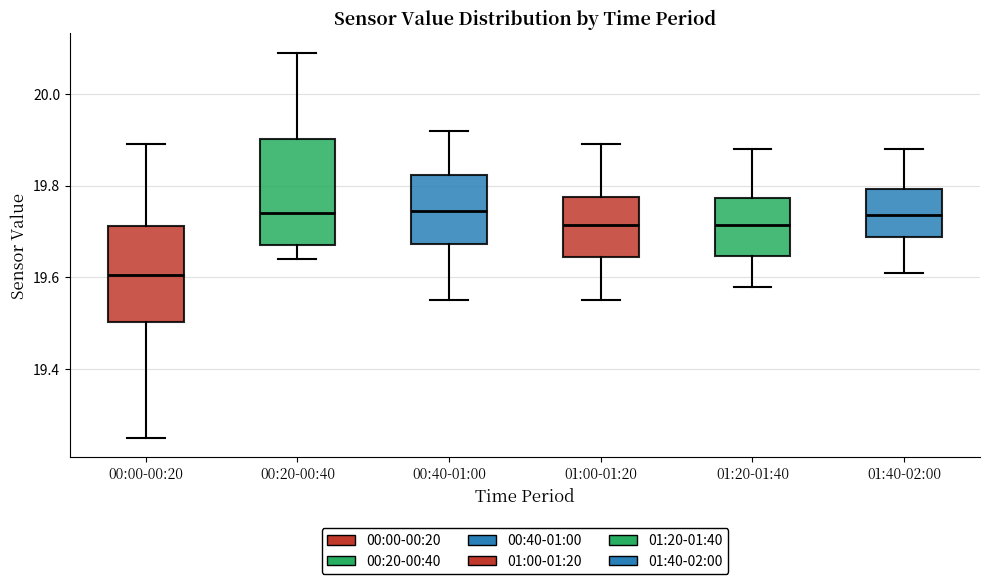

Reading left to right, transcribe this box plot: for each box, give where its median line is, the range the box spans, and where its two whiskers end, as read against the y-axis. The values are not printed on the chart, so give them approximately, as read against the axis.

00:00-00:20: median 19.60, box 19.50 to 19.72, whiskers 19.26 to 19.90
00:20-00:40: median 19.74, box 19.68 to 19.90, whiskers 19.64 to 20.10
00:40-01:00: median 19.74, box 19.68 to 19.82, whiskers 19.56 to 19.92
01:00-01:20: median 19.72, box 19.64 to 19.78, whiskers 19.56 to 19.90
01:20-01:40: median 19.72, box 19.64 to 19.78, whiskers 19.58 to 19.88
01:40-02:00: median 19.74, box 19.68 to 19.80, whiskers 19.62 to 19.88